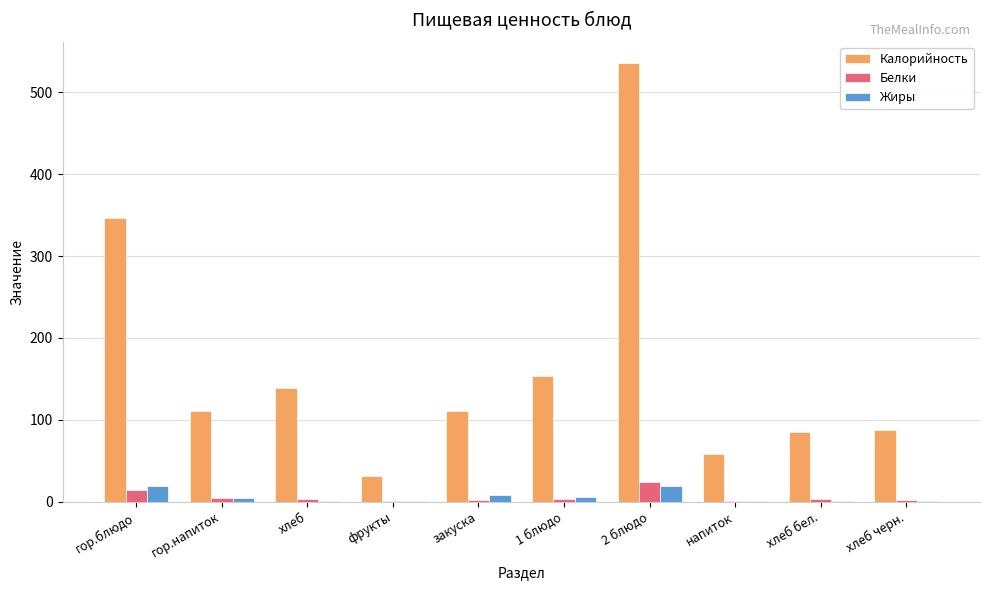

How many series are shown in this chart?

3